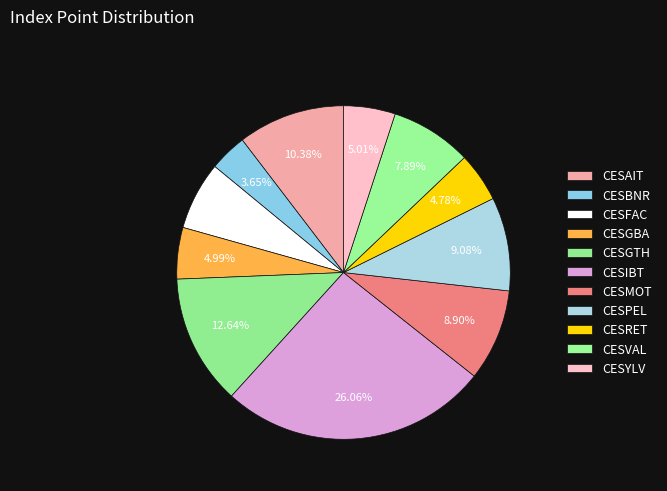

Which category has the biggest portion of the pie?

CESIBT